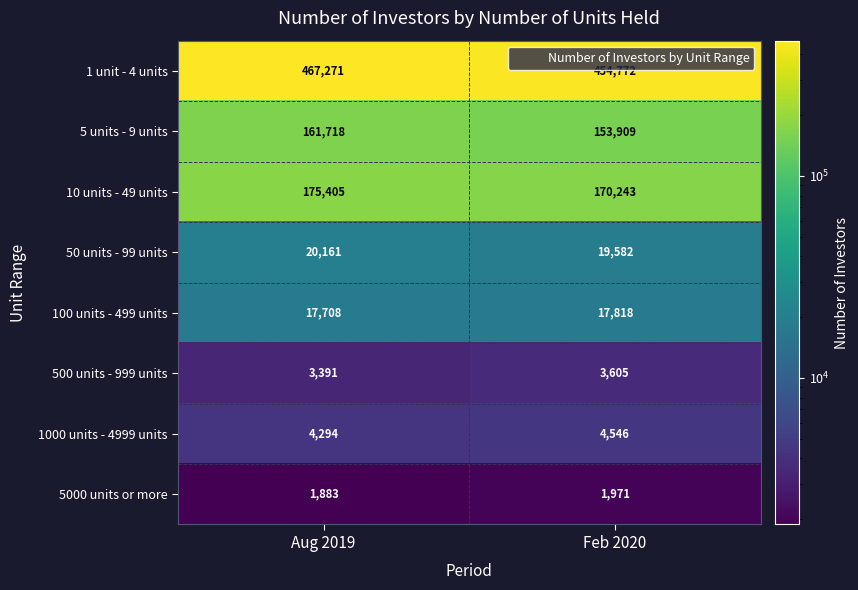

How many series are shown in this chart?

8